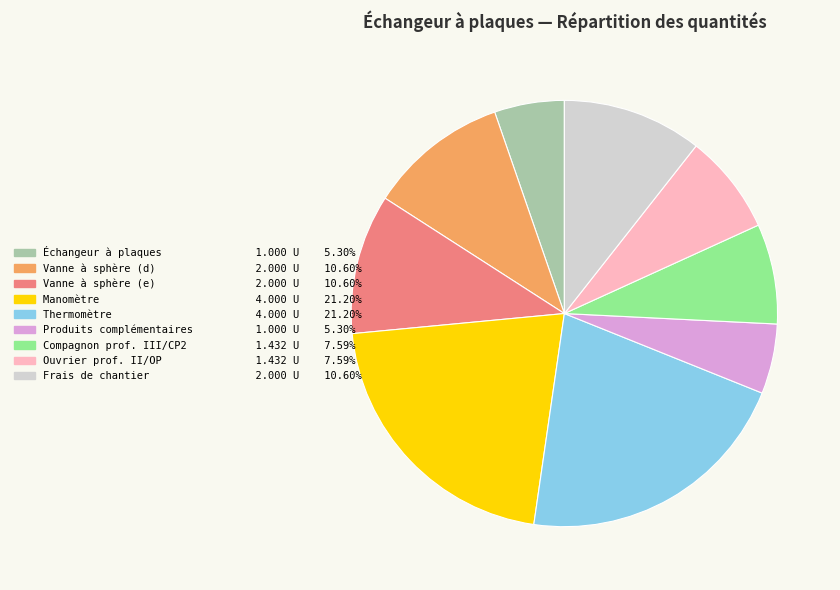

Do Ouvrier prof. II/OP 1.432 U 7.59% and Frais de chantier 2.000 U 10.60% together represent more than half of the pie?

No